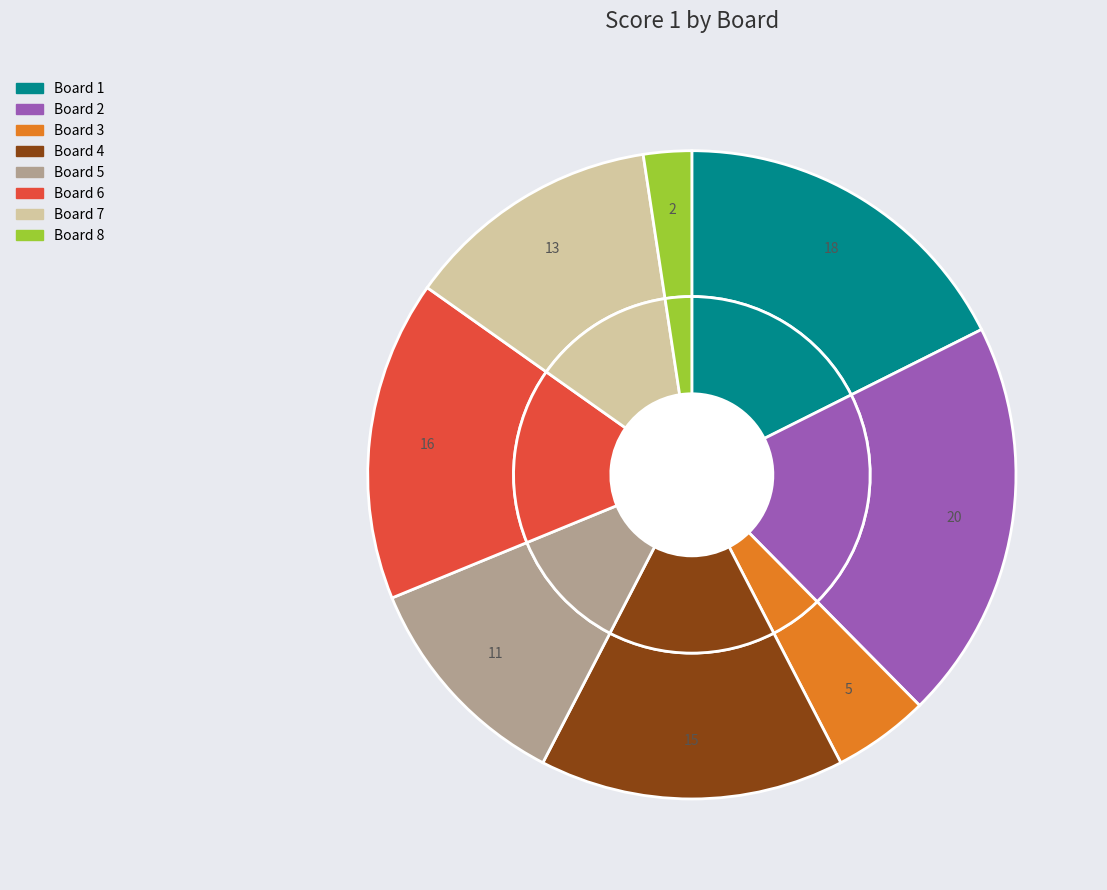

What percentage is the Board 3 slice, to the nearest percent?

5%